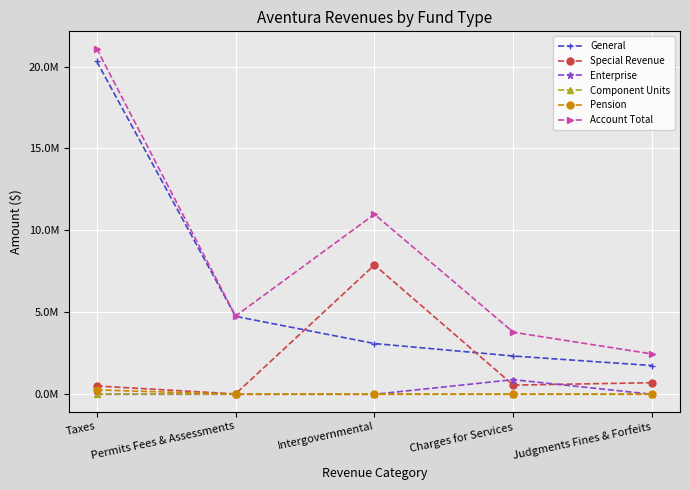

What are all the series names shown in the legend?

General, Special Revenue, Enterprise, Component Units, Pension, Account Total